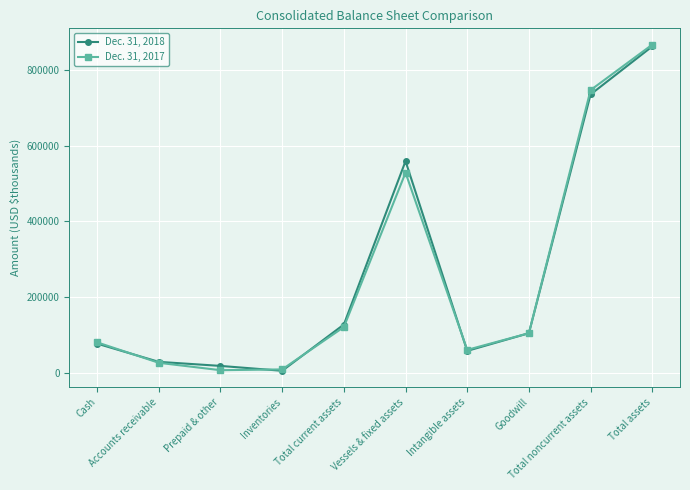

True or false: Dec. 31, 2018 and Dec. 31, 2017 cross at least once.

True